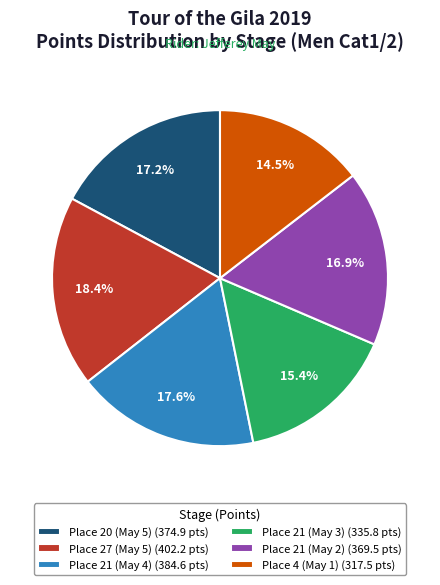

What is the ratio of the value at Place 21 (May 3) (335.8 pts) to the value at Place 21 (May 4) (384.6 pts)?

0.9